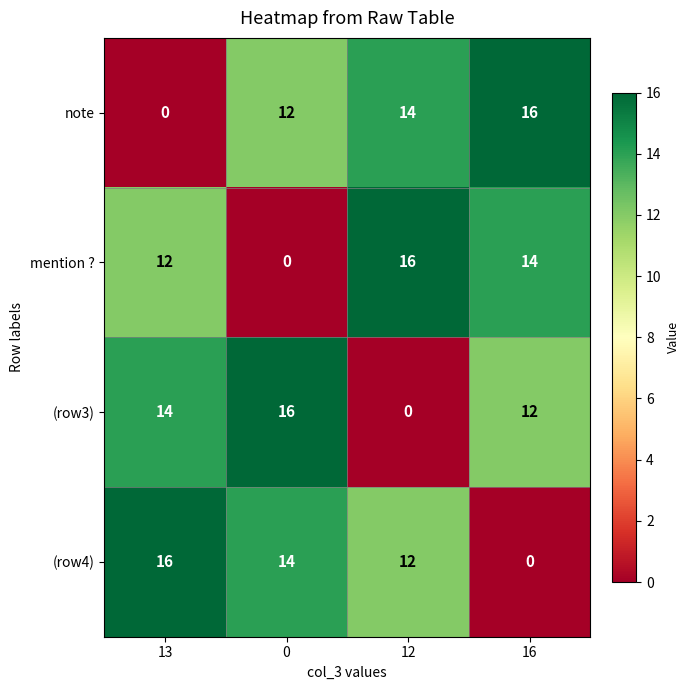

At which label is mention ? closest to 8?

13